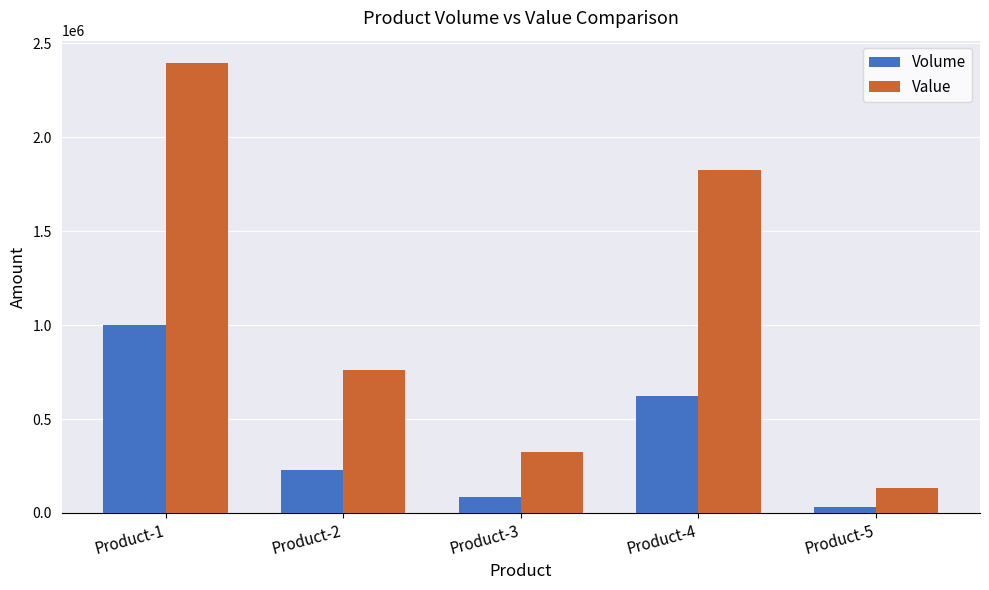

What is the value of the Volume bar at the 1st from the left?

1000000